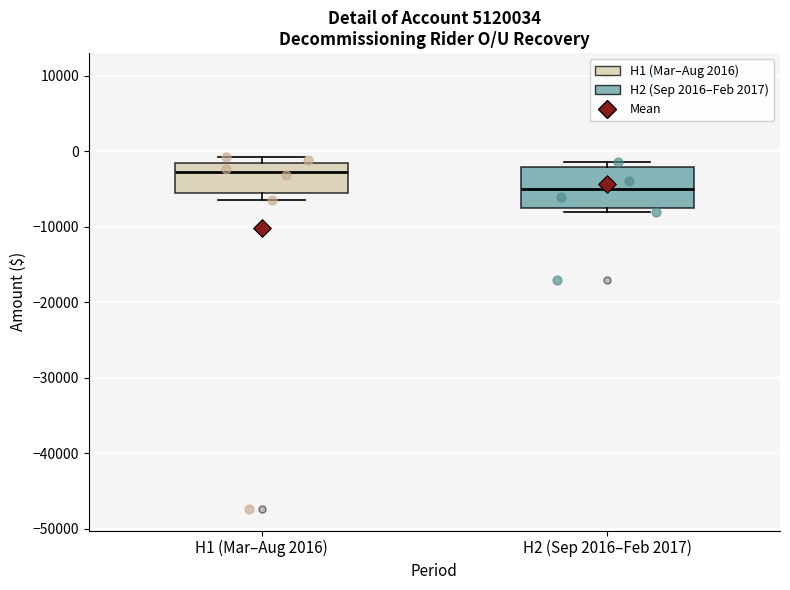

Which box has the lowest median line?

H2 (Sep 2016–Feb 2017)